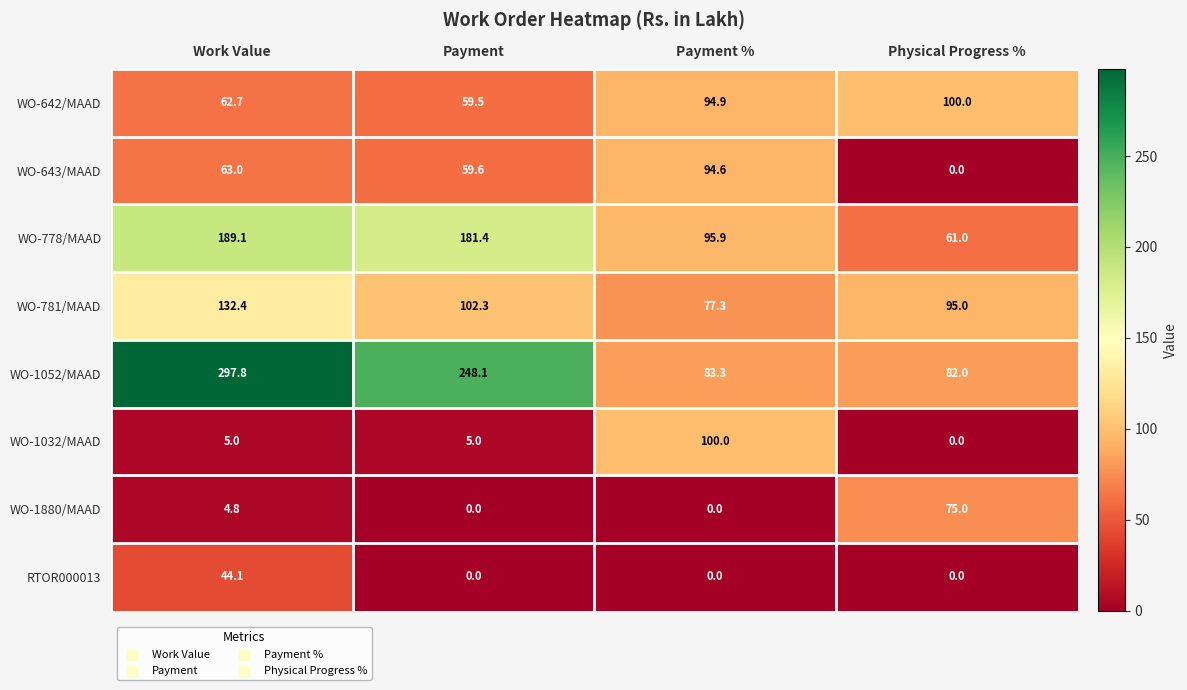

Where is WO-778/MAAD nearest to the value 125?

Payment %